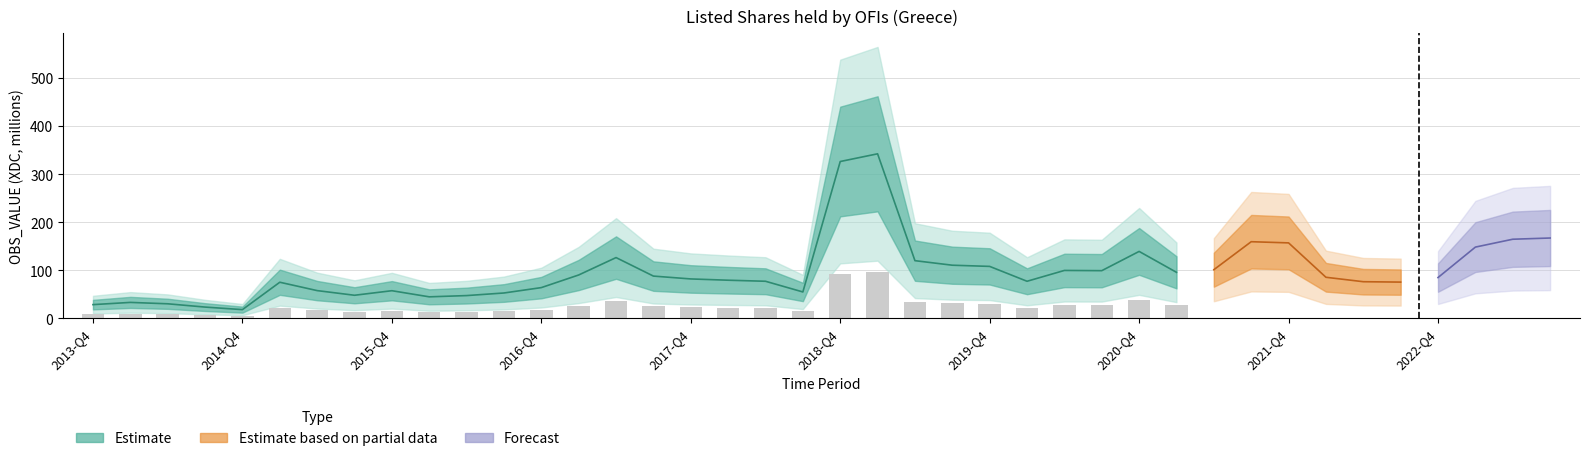

What is the difference between the second highest and minimum values?

308.1